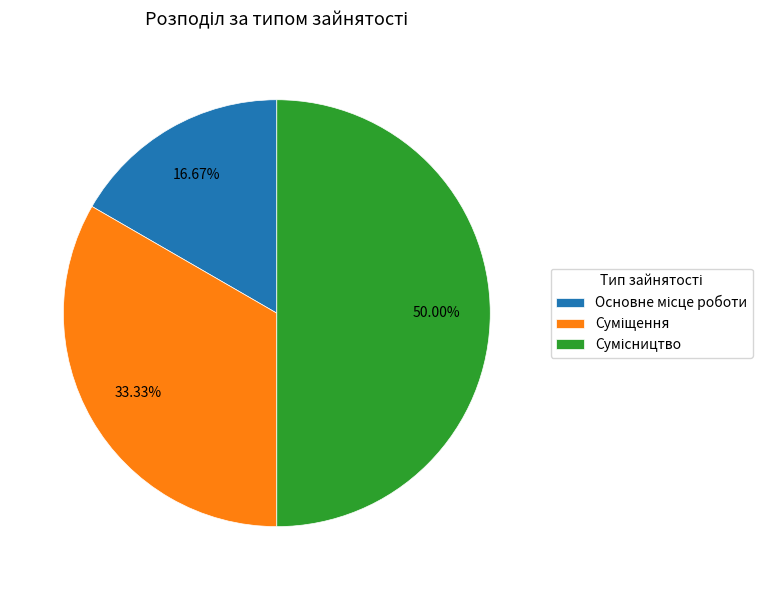

What is the ratio of the value at Сумісництво to the value at Основне місце роботи?

3.0